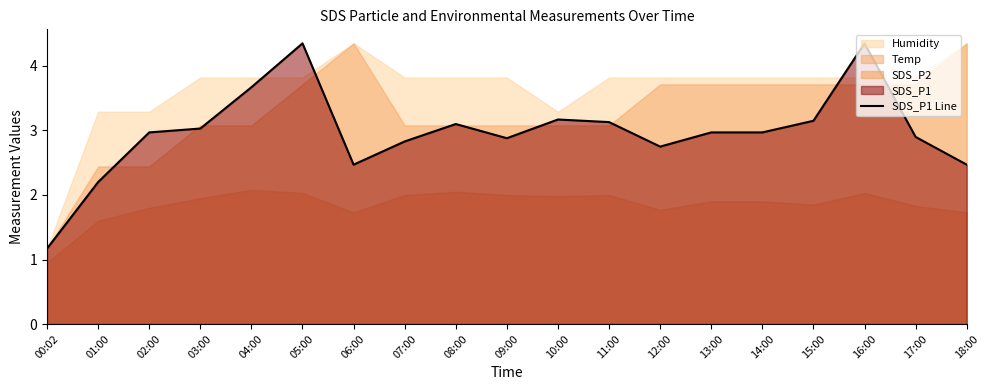

The chart shows a value of 1.1 at 05:00. True or false?

False